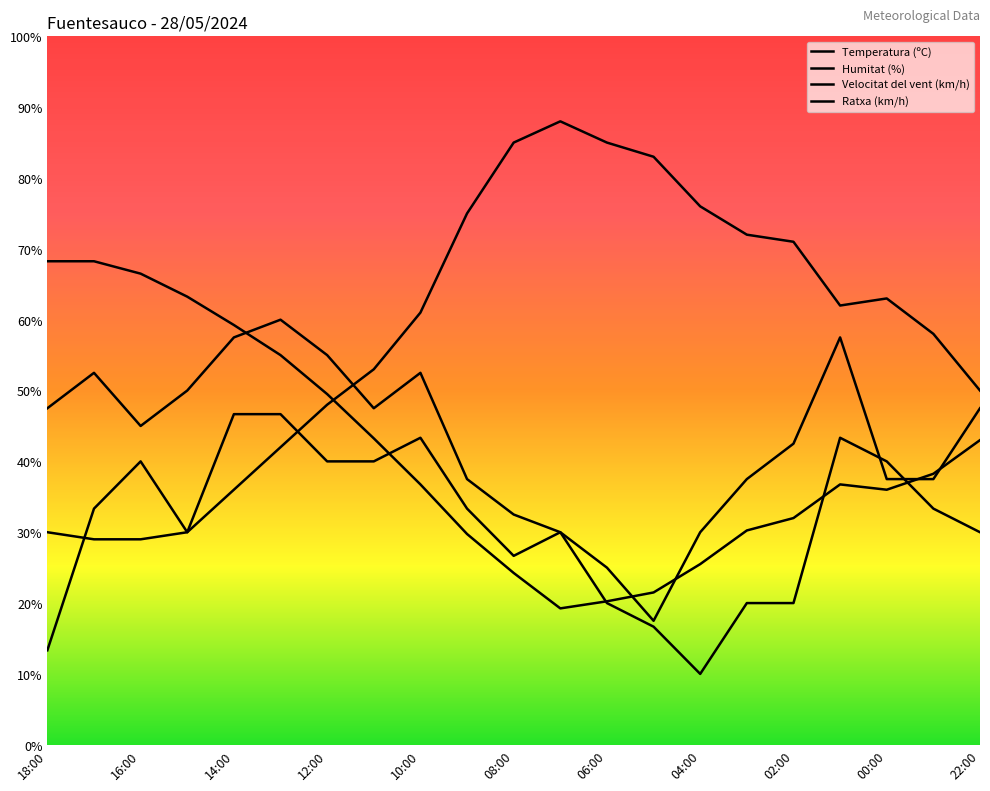

True or false: Humitat (%) has a value of 26.8 at 06:00.

False